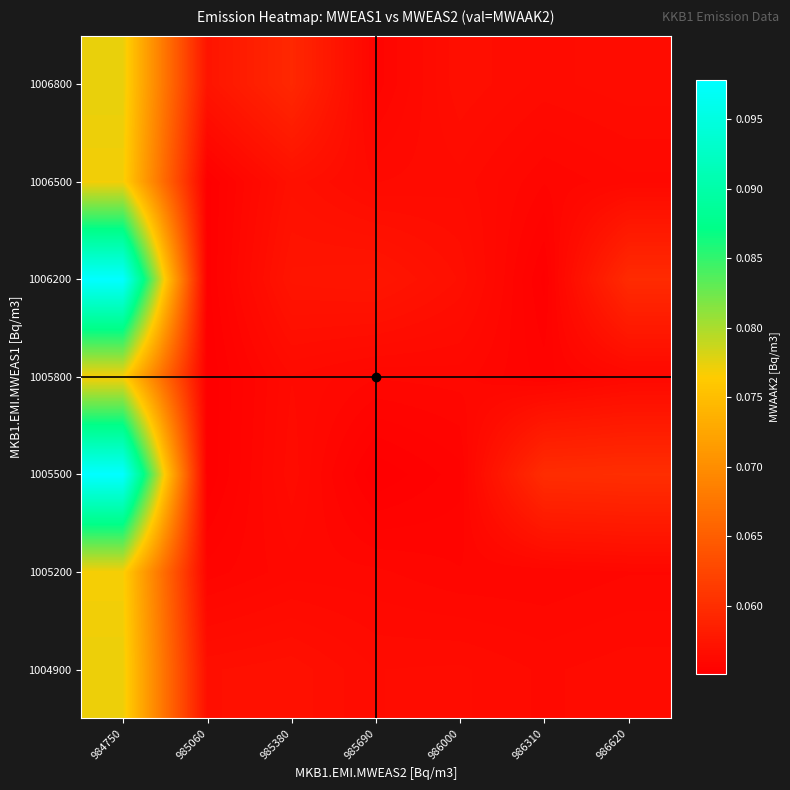

At how many categories does at least one series exceed 0?

7